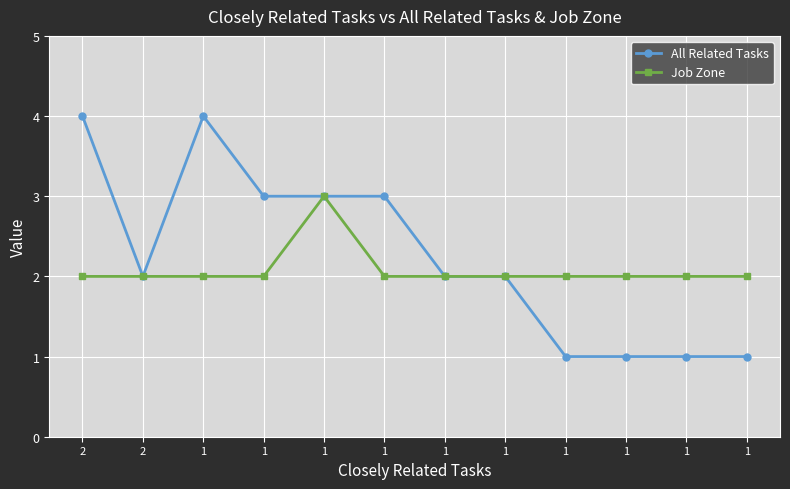

Is this an area chart (filled region under the line)?

No